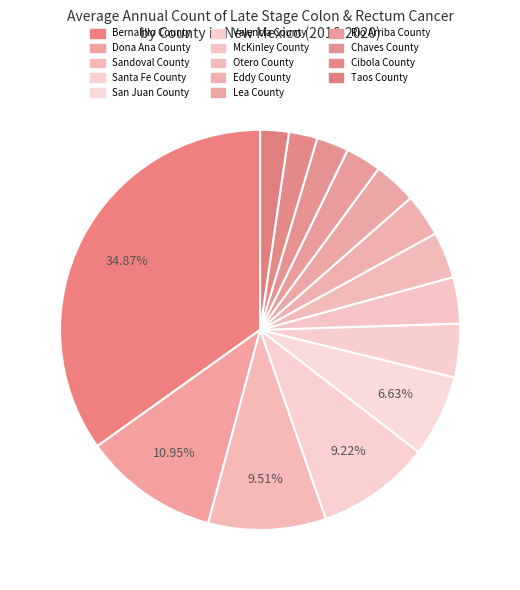

How many segments does this pie chart have?

14